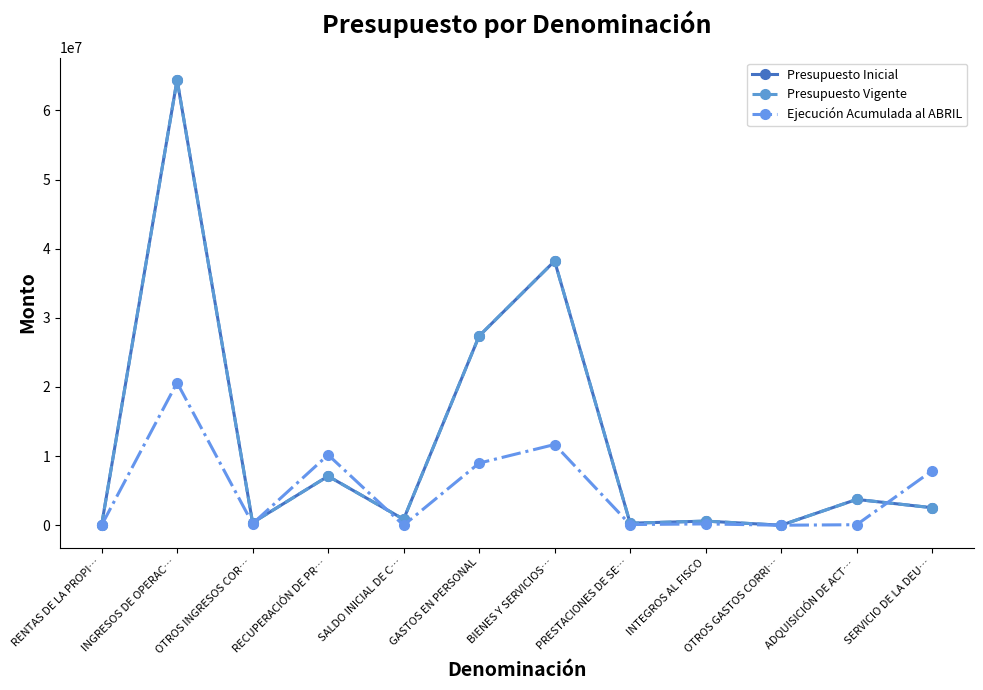

Which series has the largest total across all categories?

Presupuesto Inicial